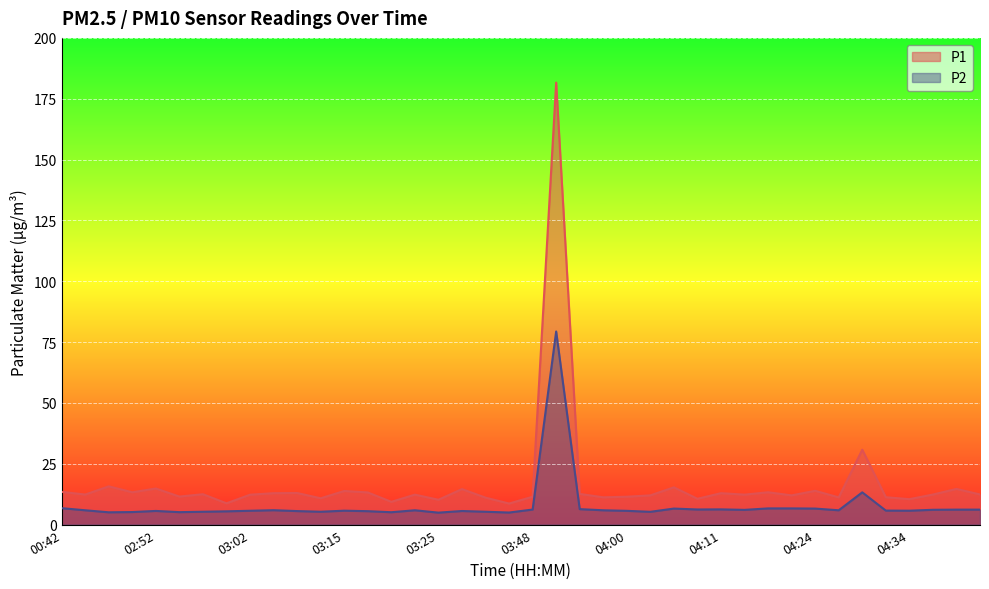

True or false: P1 has a value of 13.3 at 04:16.

True